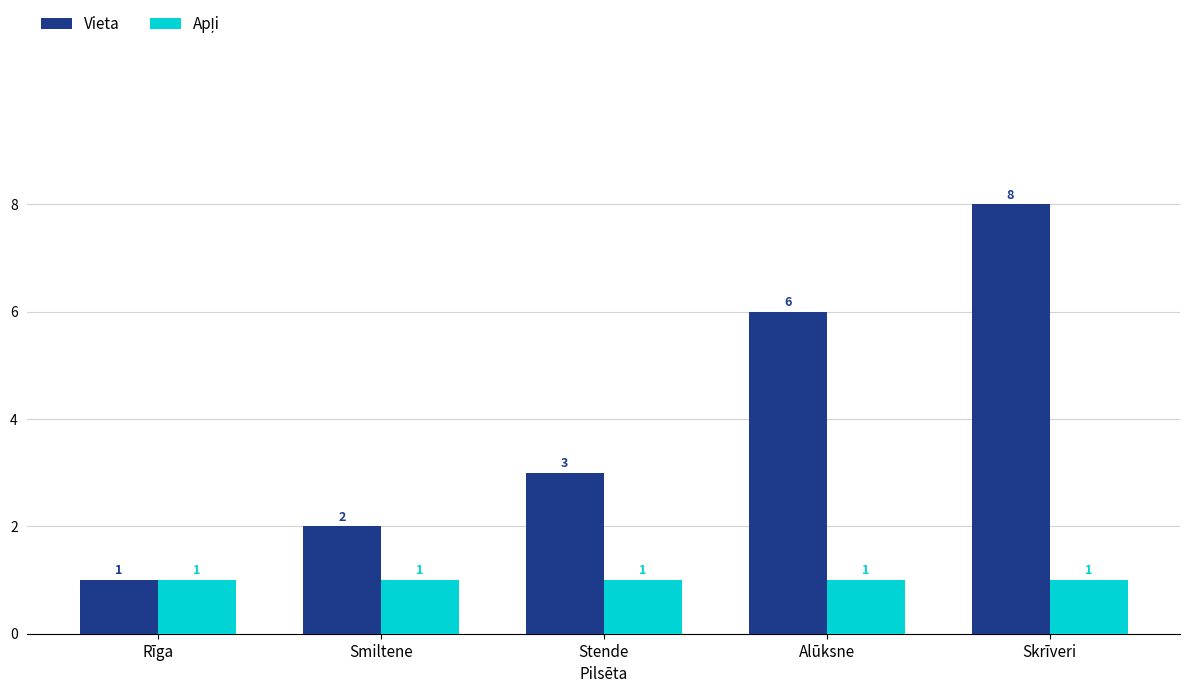

Where is Vieta nearest to the value 4?

Stende